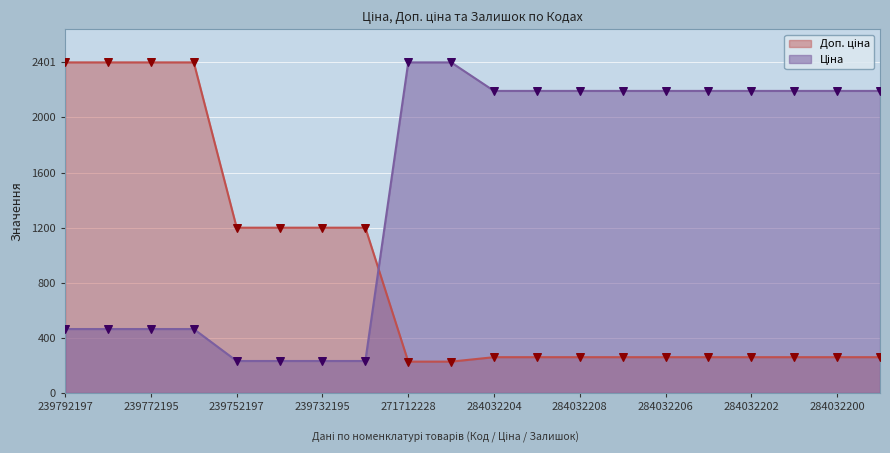

What are all the series names shown in the legend?

Ціна, Доп. ціна